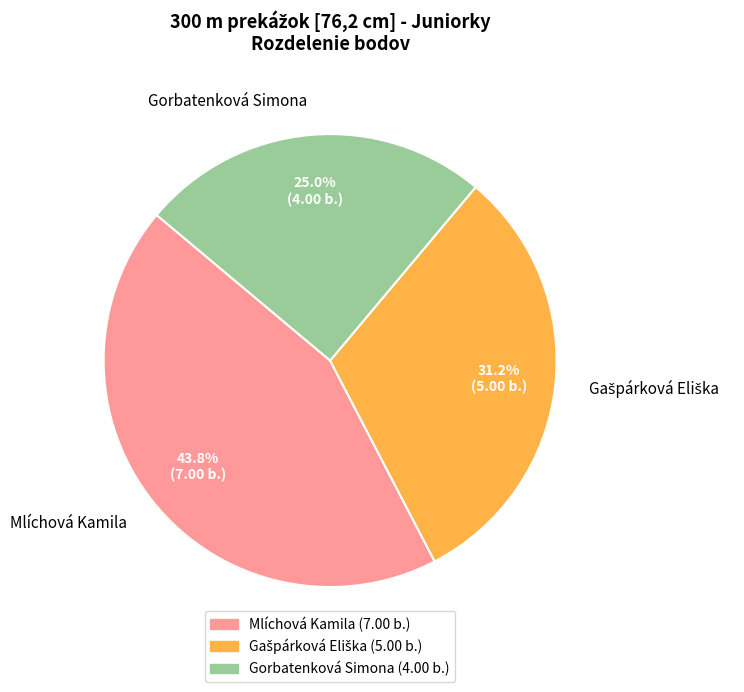

How many segments does this pie chart have?

3